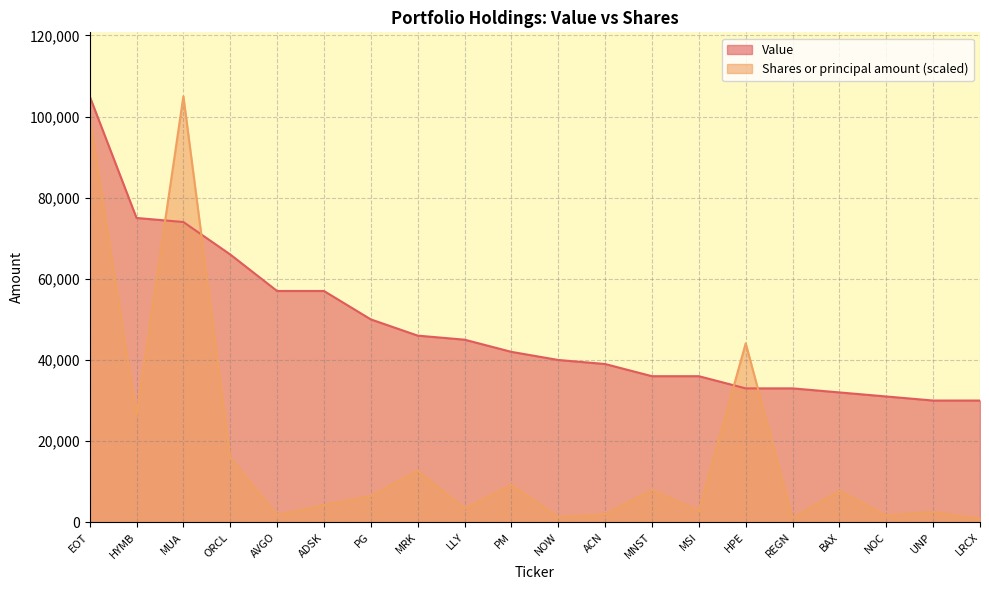

What is the difference between the second highest and minimum values in the Shares or principal amount series?

98868